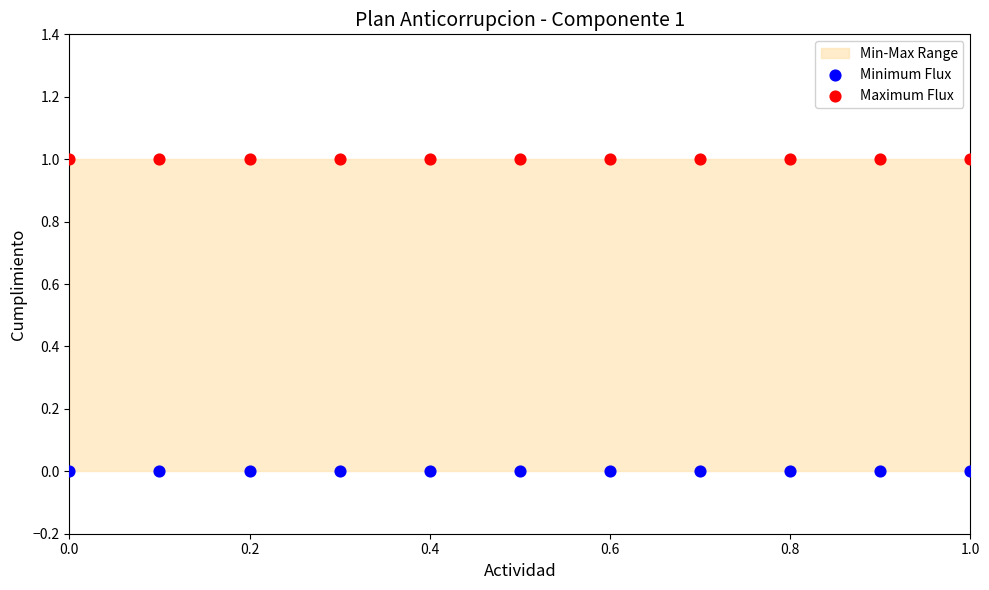

Which series reaches the maximum Y coordinate?

Maximum Flux